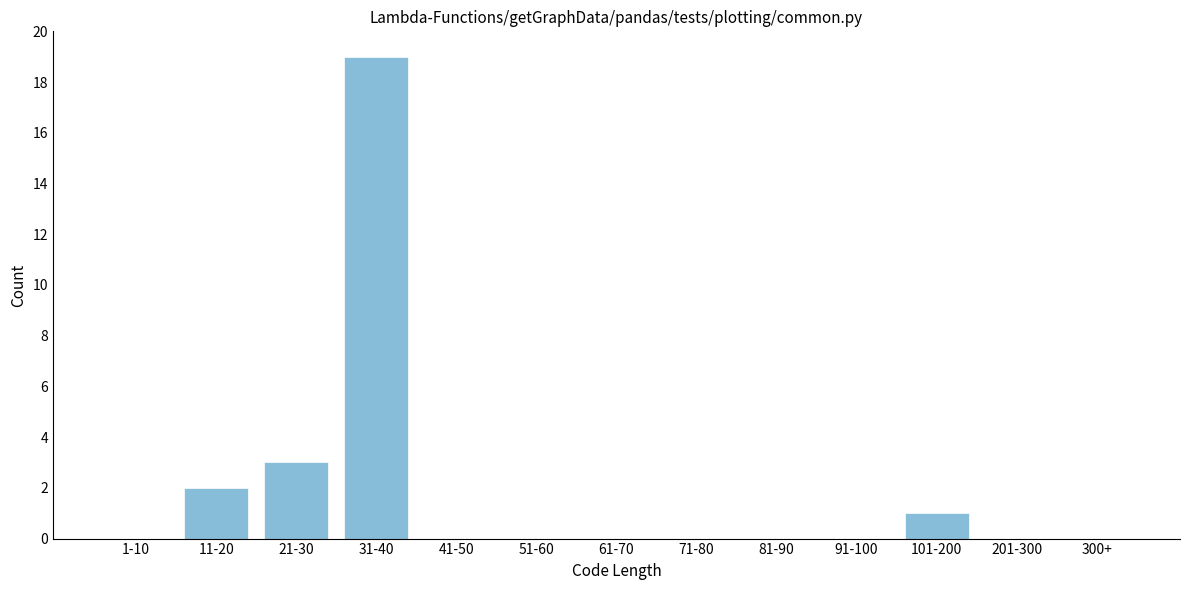

Reading left to right, extract all data points from this chart.

1-10=0	11-20=2	21-30=3	31-40=19	41-50=0	51-60=0	61-70=0	71-80=0	81-90=0	91-100=0	101-200=1	201-300=0	300+=0